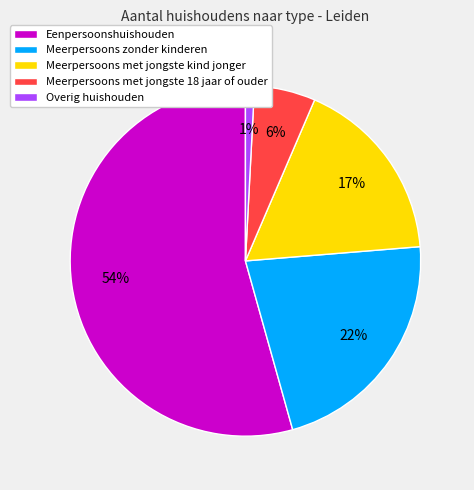

Which slice is the smallest?

Overig huishouden